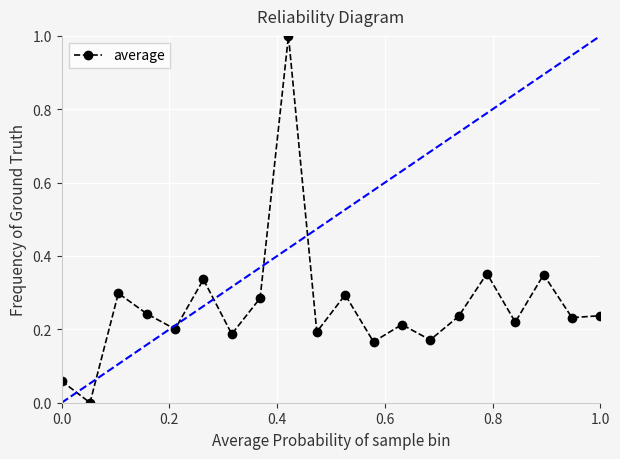

What is the difference between the maximum and minimum values?

1.0